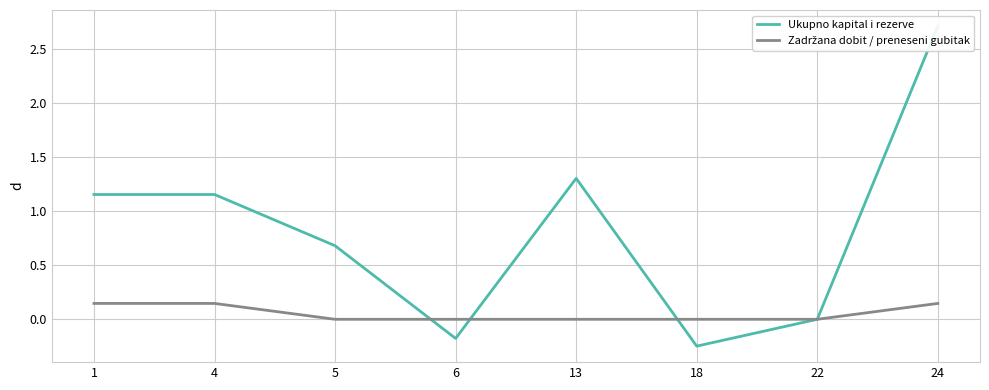

True or false: Zadržana dobit / preneseni gubitak has more than 1 interior local peaks.

False